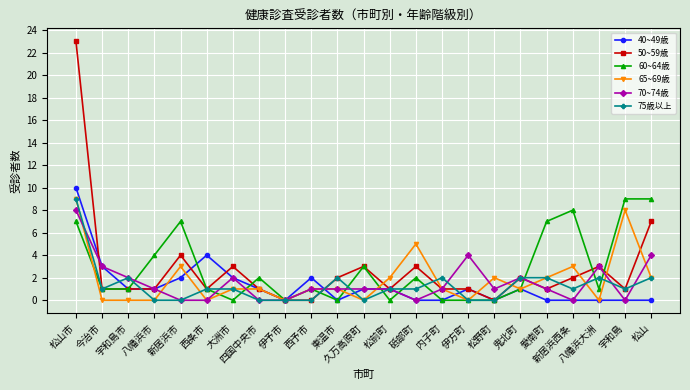

Reading right to left, what are all the values shown in this chart?

40~49歳: 0	0	0	0	0	1	0	1	0	0	1	1	0	2	0	1	2	4	2	1	1	3	10
50~59歳: 7	1	3	2	1	2	0	1	1	3	1	3	2	0	0	1	3	1	4	1	1	1	23
60~64歳: 9	9	1	8	7	1	0	0	0	2	0	3	0	1	0	2	0	1	7	4	1	1	7
65~69歳: 2	8	0	3	2	1	2	0	1	5	2	0	1	1	0	1	1	0	3	0	0	0	9
70~74歳: 4	0	3	0	1	2	1	4	1	0	1	1	1	1	0	0	2	0	0	1	2	3	8
75歳以上: 2	1	2	1	2	2	0	0	2	1	1	0	2	0	0	0	1	1	0	0	2	1	9